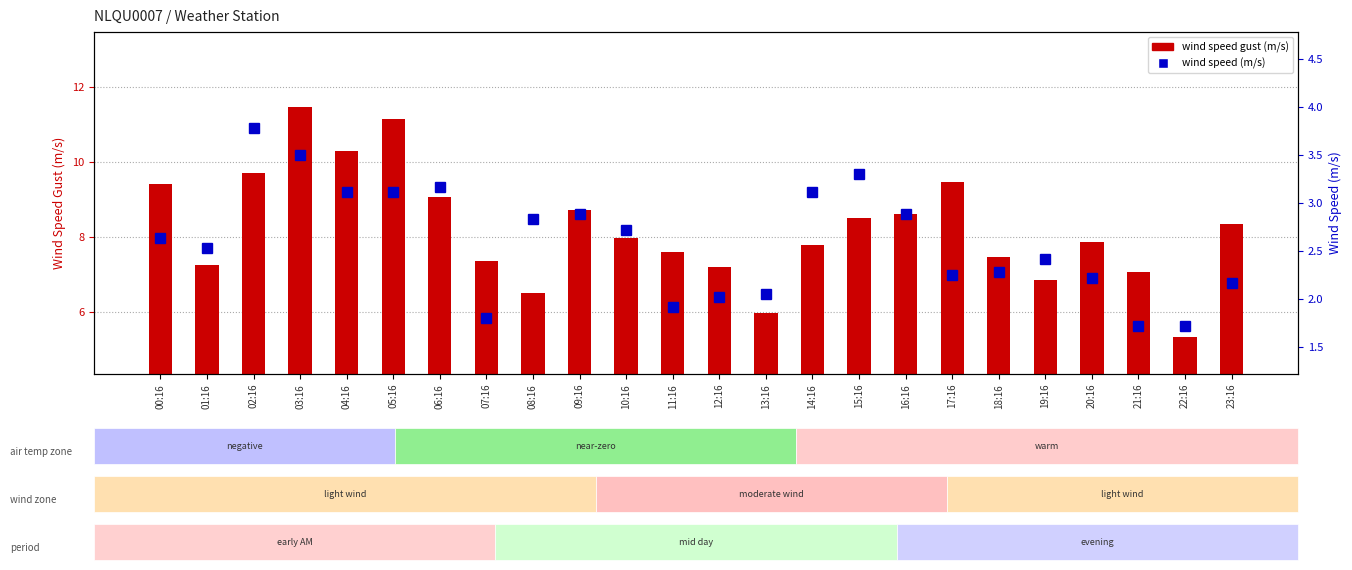

Which series has the largest total across all categories?

wind speed gust